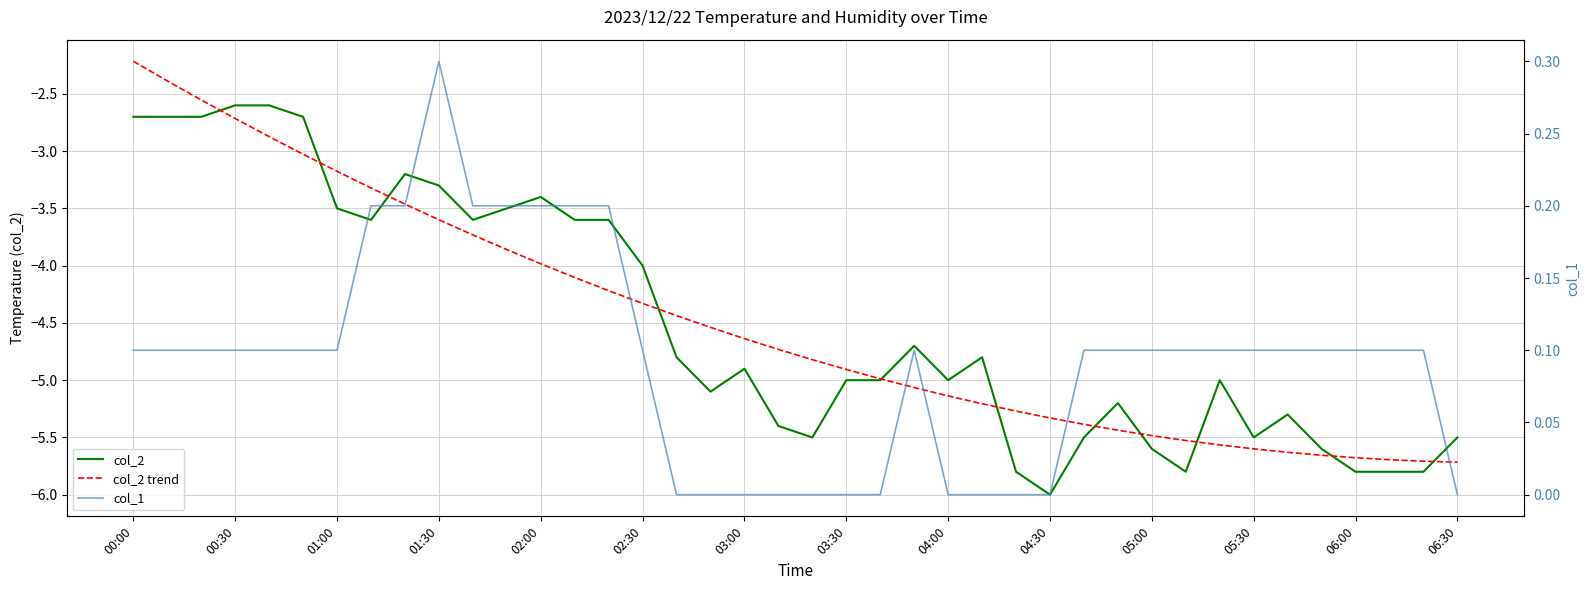

At which label does col_2 trend first exceed -4?

00:00